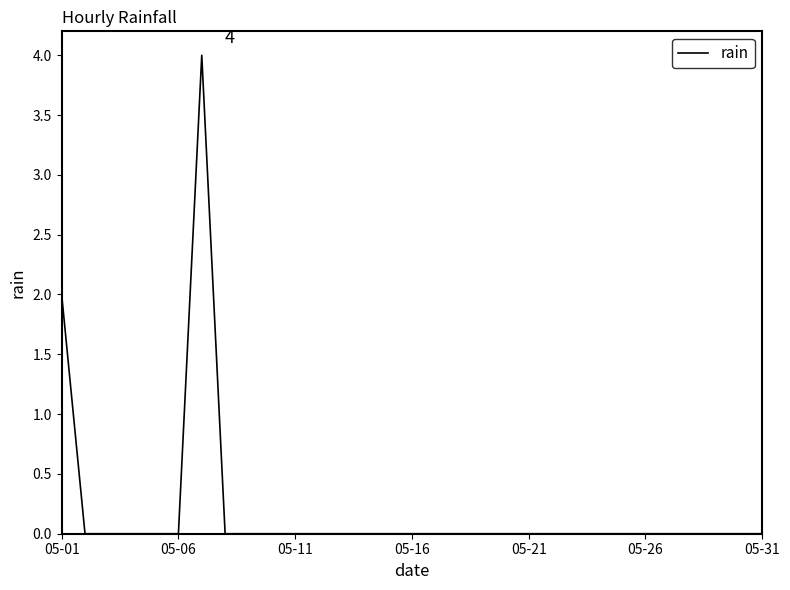

What is the difference between the maximum and minimum values?

4